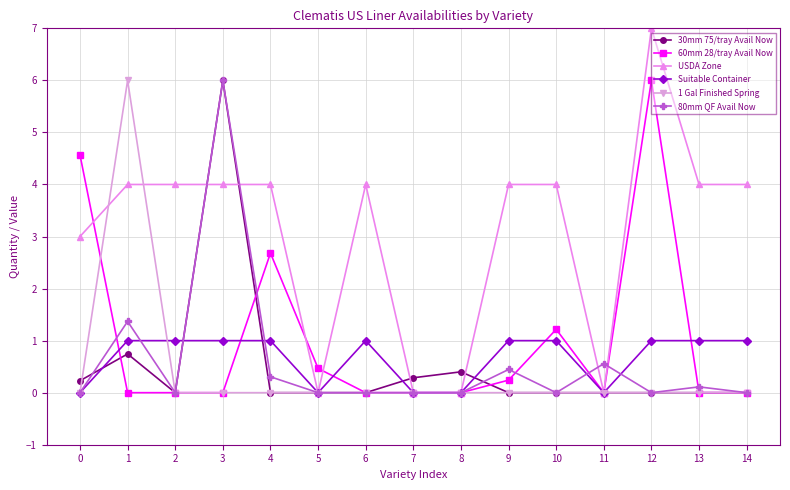

Which series has the largest total across all categories?

USDA Zone